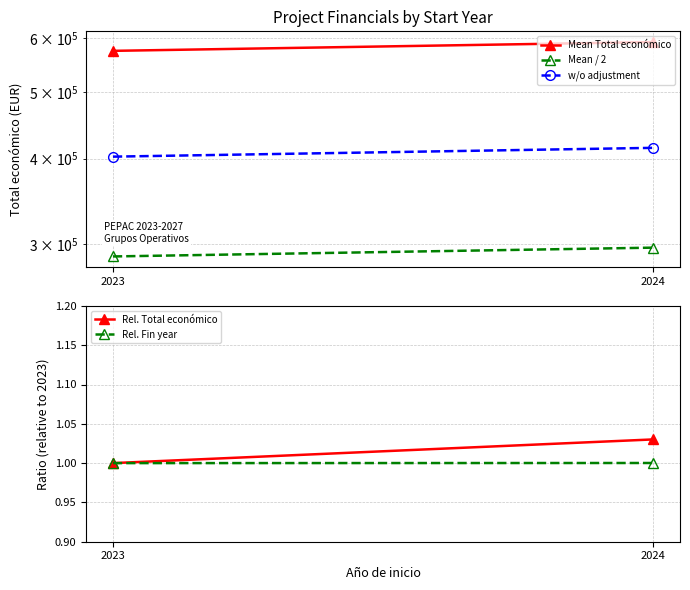

What is the difference between the highest and lowest values at 2024?

592371.7